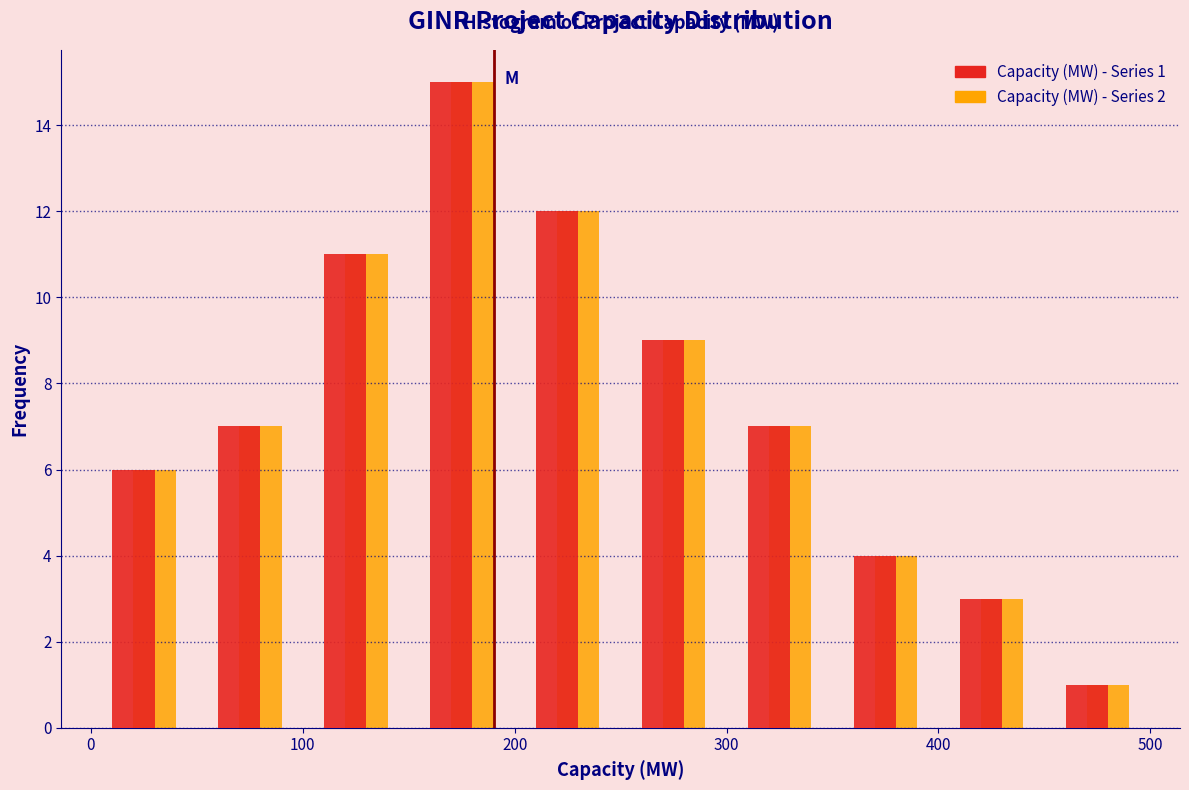

In the Capacity (MW) - Series 1 series, which range on the x-axis has the tallest bar?

150 to 200